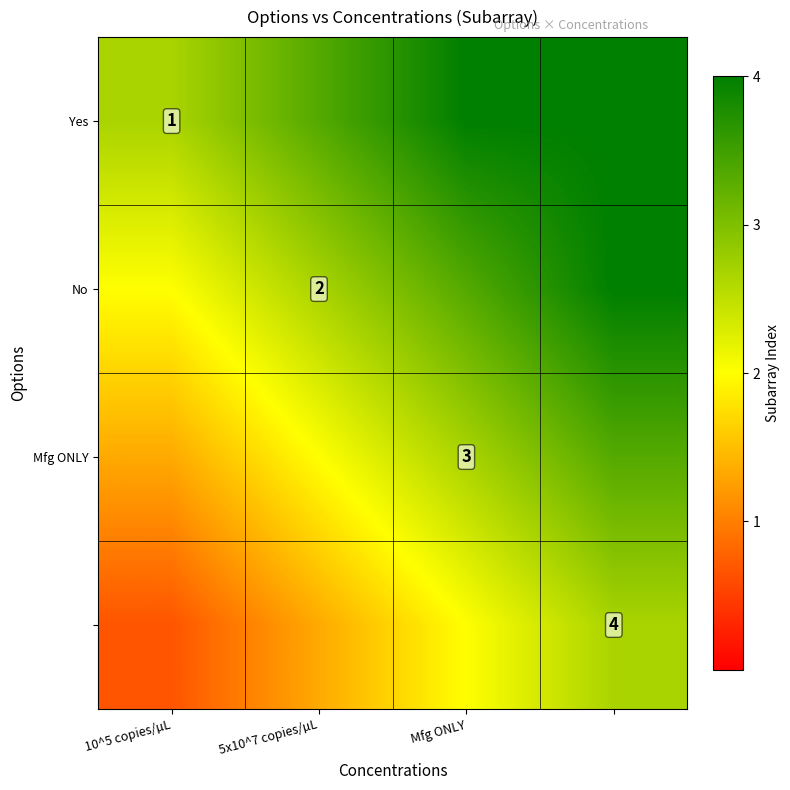

What is the smallest value displayed?

0.7